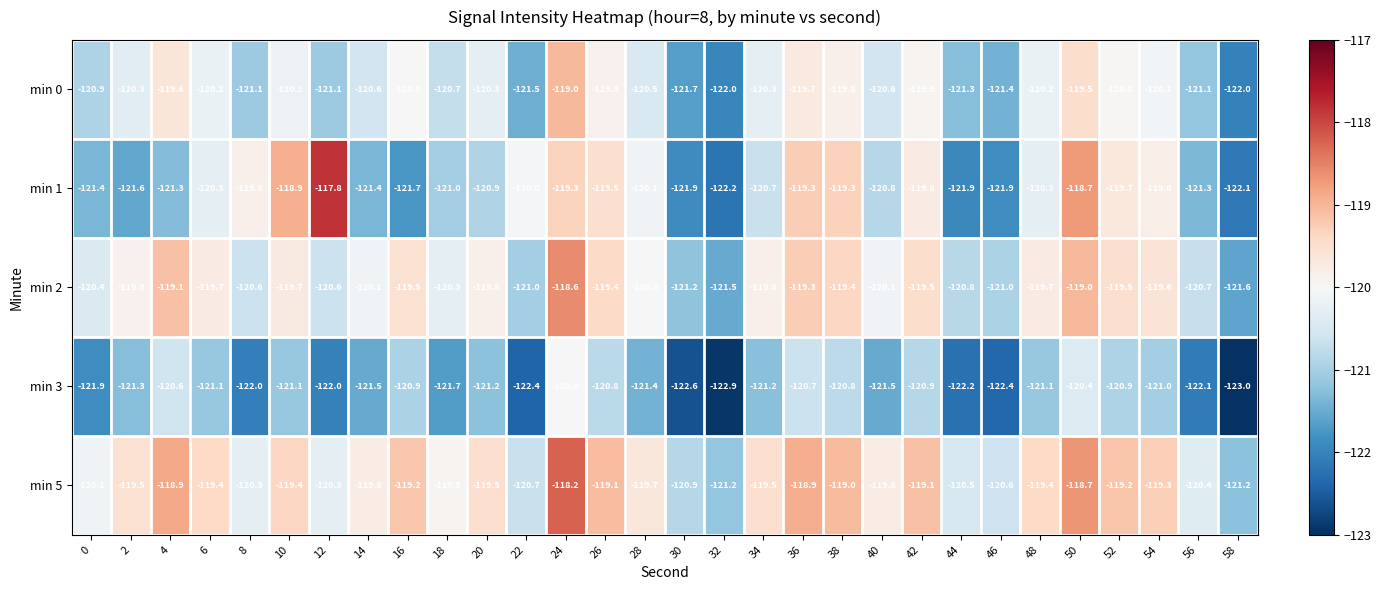

True or false: min 2 has a value of -44.7 at 4.

False